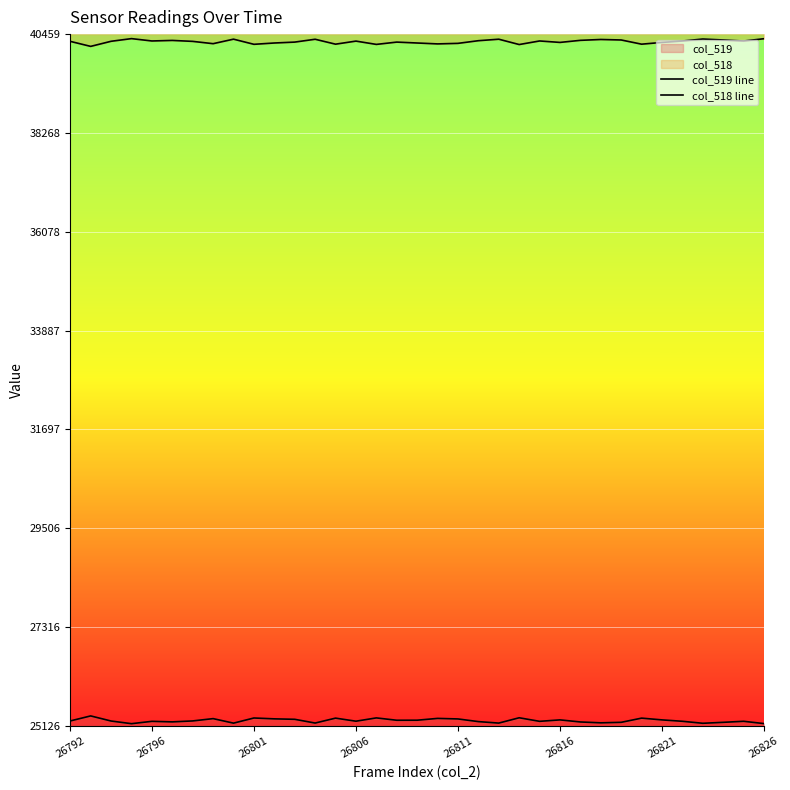

True or false: col_518 line has more than 1 points higher than both neighbors.

True